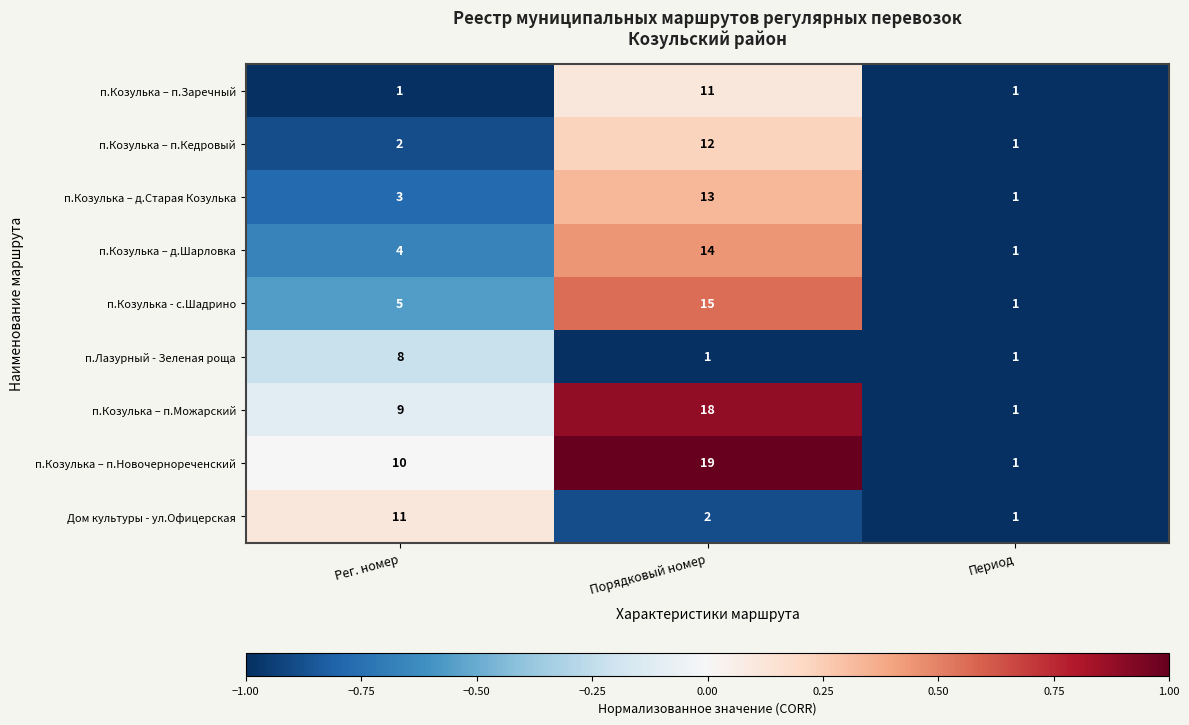

What is the sum of all п.Козулька – п.Новочернореченский values?

30